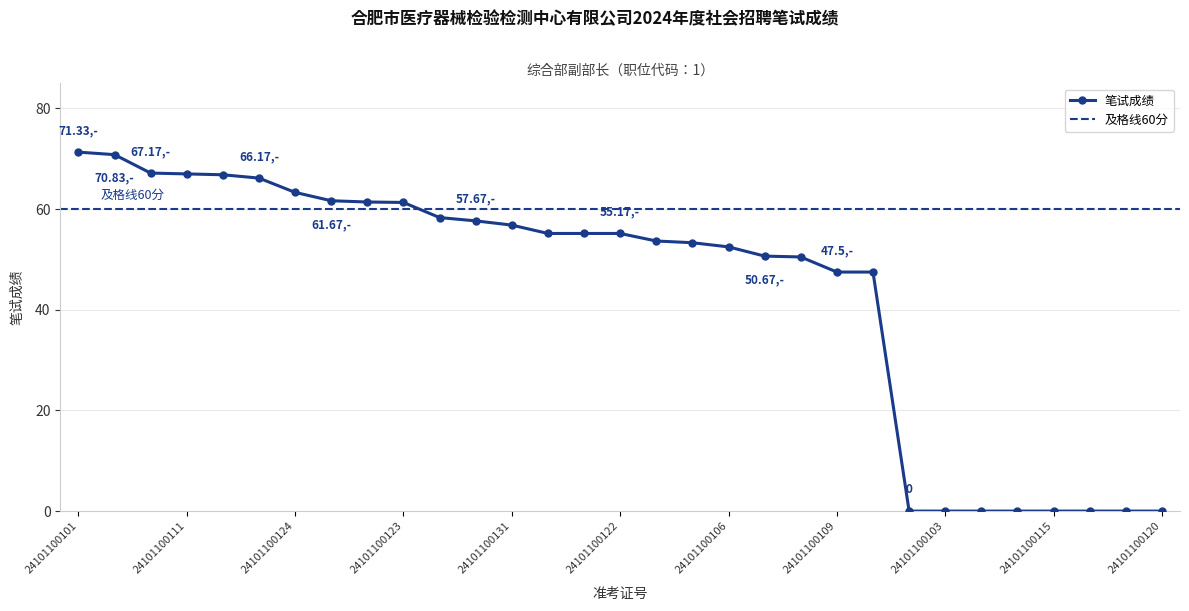

List the labels in order of value, smallest first.

24101100102, 24101100103, 24101100104, 24101100112, 24101100115, 24101100116, 24101100119, 24101100120, 24101100109, 24101100126, 24101100128, 24101100118, 24101100106, 24101100108, 24101100117, 24101100107, 24101100114, 24101100122, 24101100131, 24101100110, 24101100113, 24101100123, 24101100121, 24101100105, 24101100124, 24101100125, 24101100129, 24101100111, 24101100130, 24101100127, 24101100101